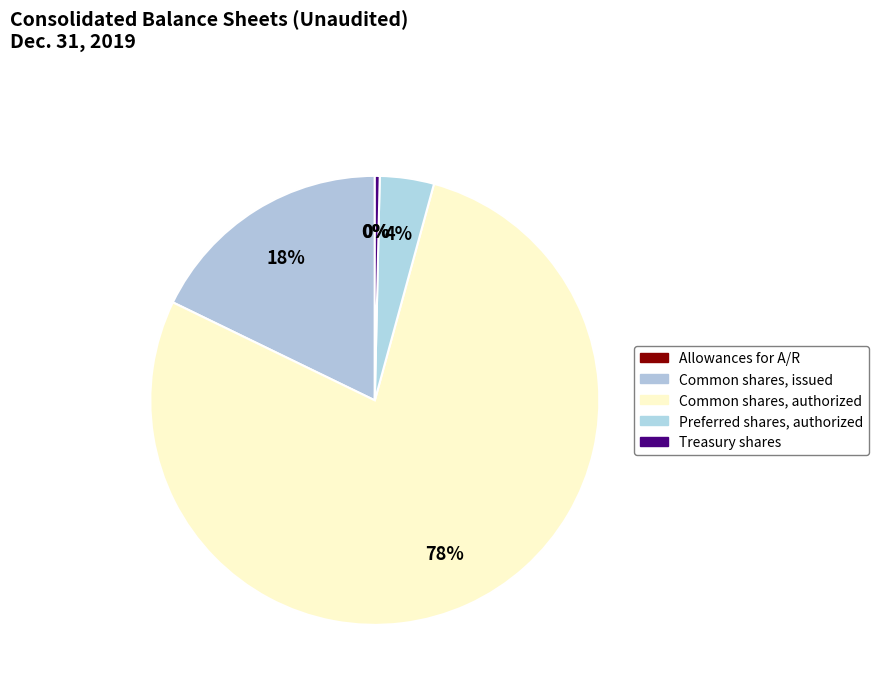

Rank the categories by value from lowest to highest.

Allowances for accounts receivable, Treasury shares (in shares), Preferred shares, authorized (in shares), Common shares, issued (in shares), Common shares, authorized (in shares)